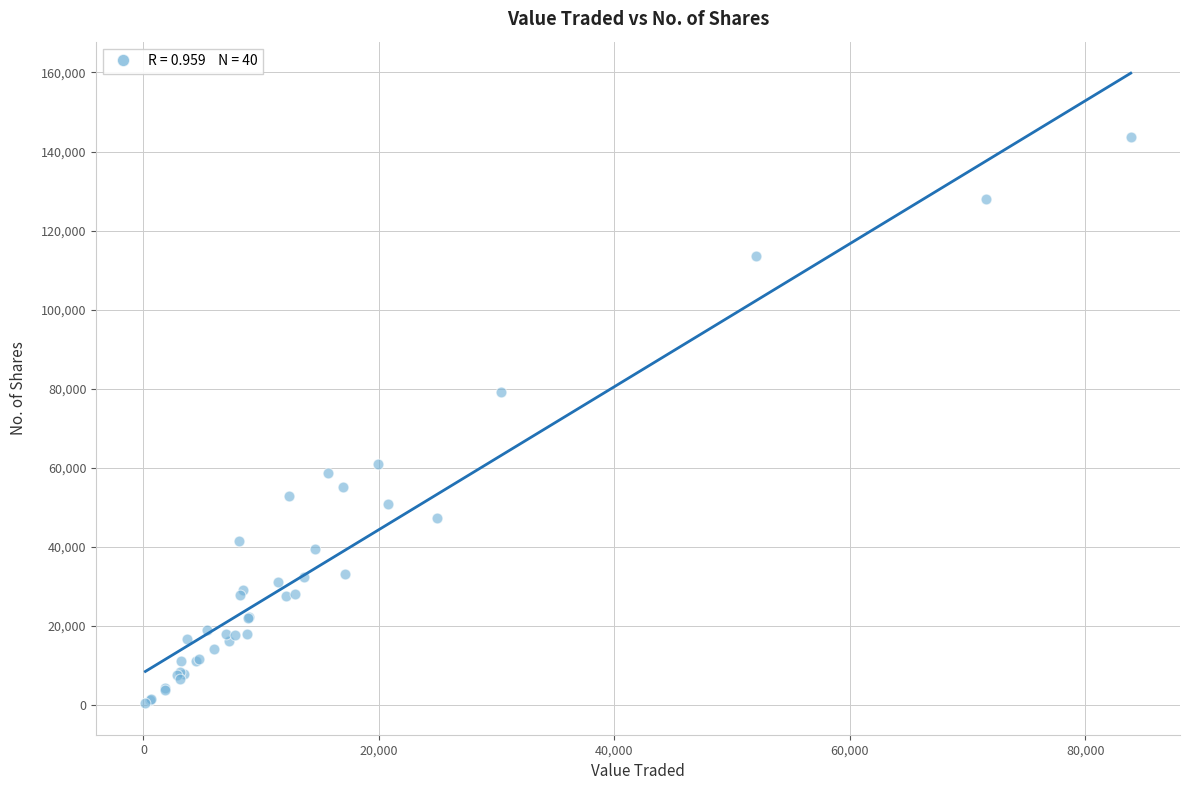

What Y value in the scatter plot is closest to 71978?

79240